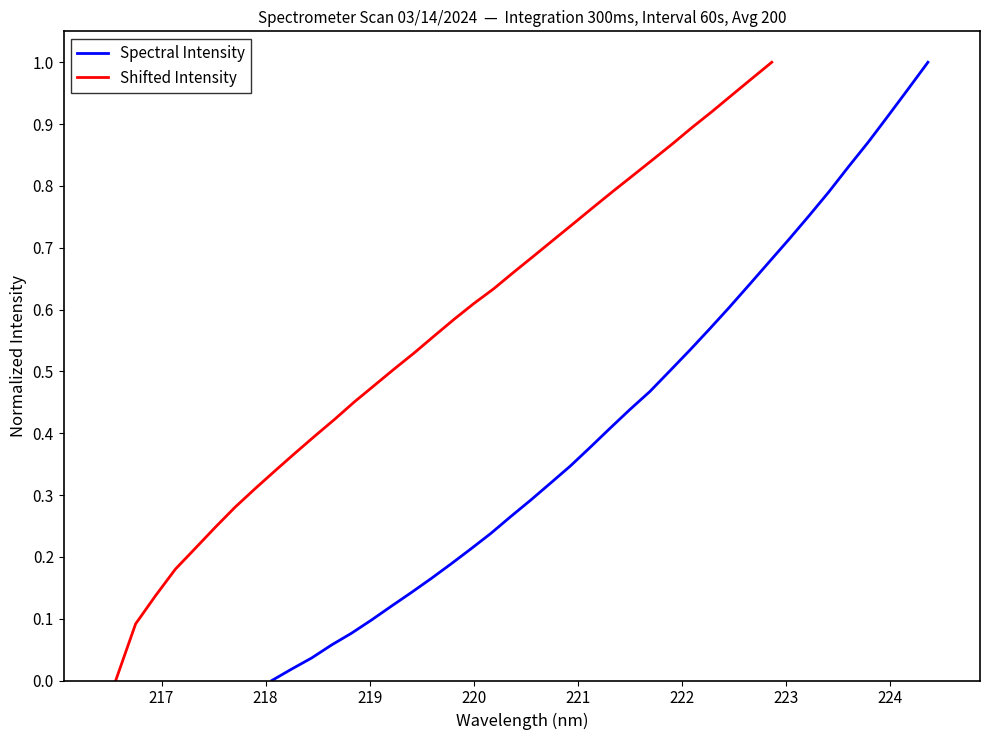

The value of Shifted Intensity at 15 is 0.2. True or false?

False